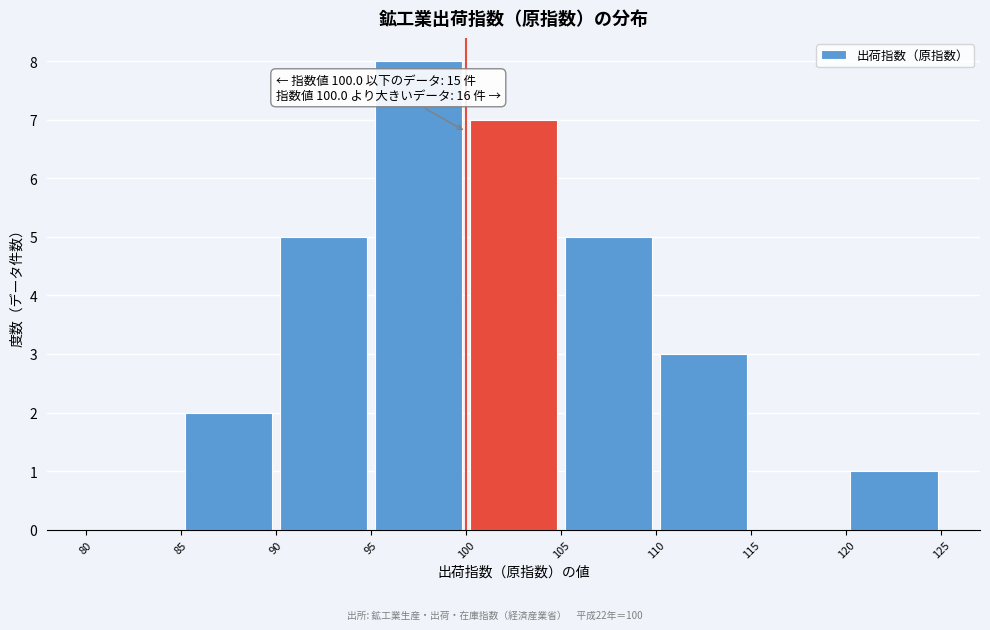

Over which range of the x-axis is the bar tallest?

95 to 100